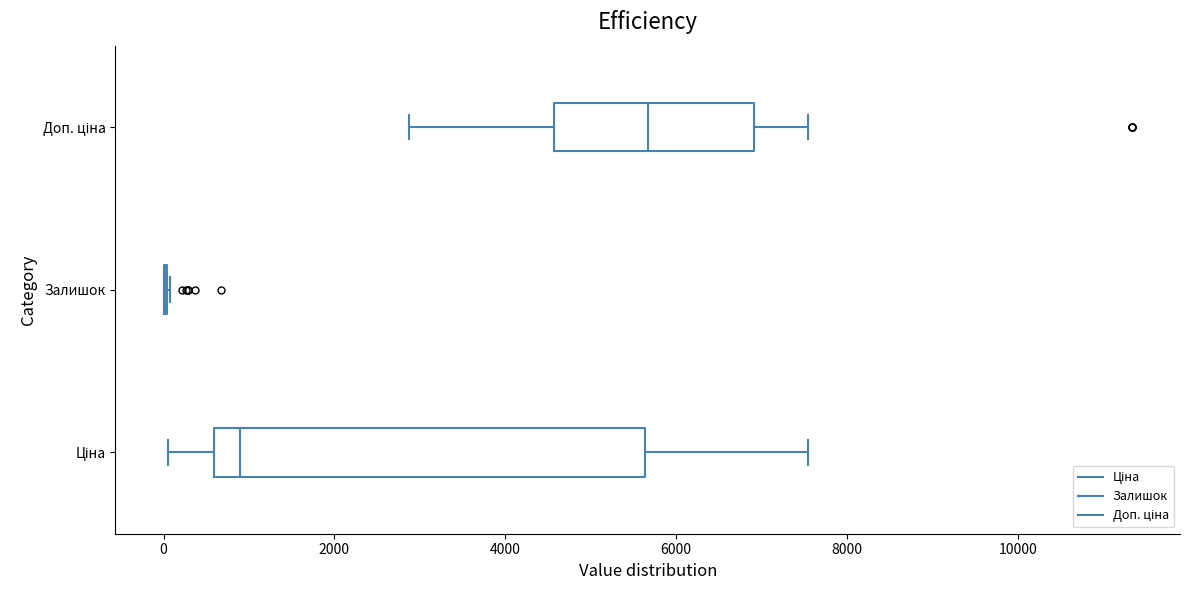

Comparing the boxes themselves (not the whiskers), which one is the widest?

Ціна